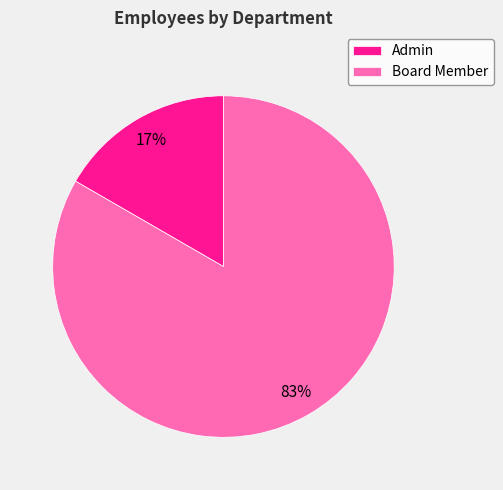

Which category has the biggest portion of the pie?

Board Member